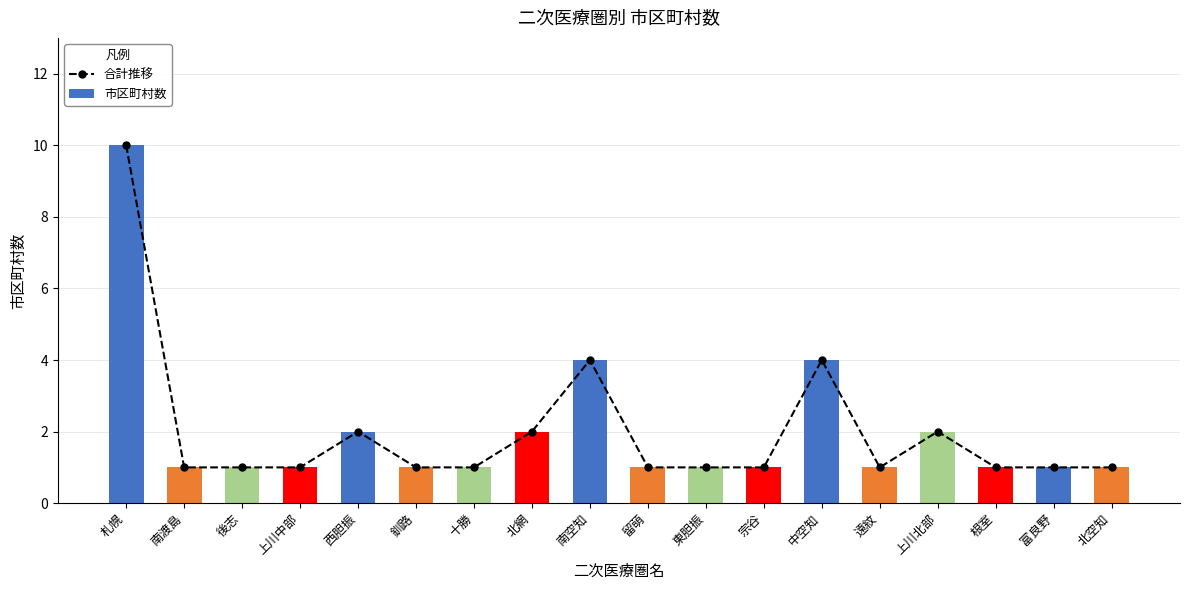

What is the label of the 14th bar from the left?

遠紋